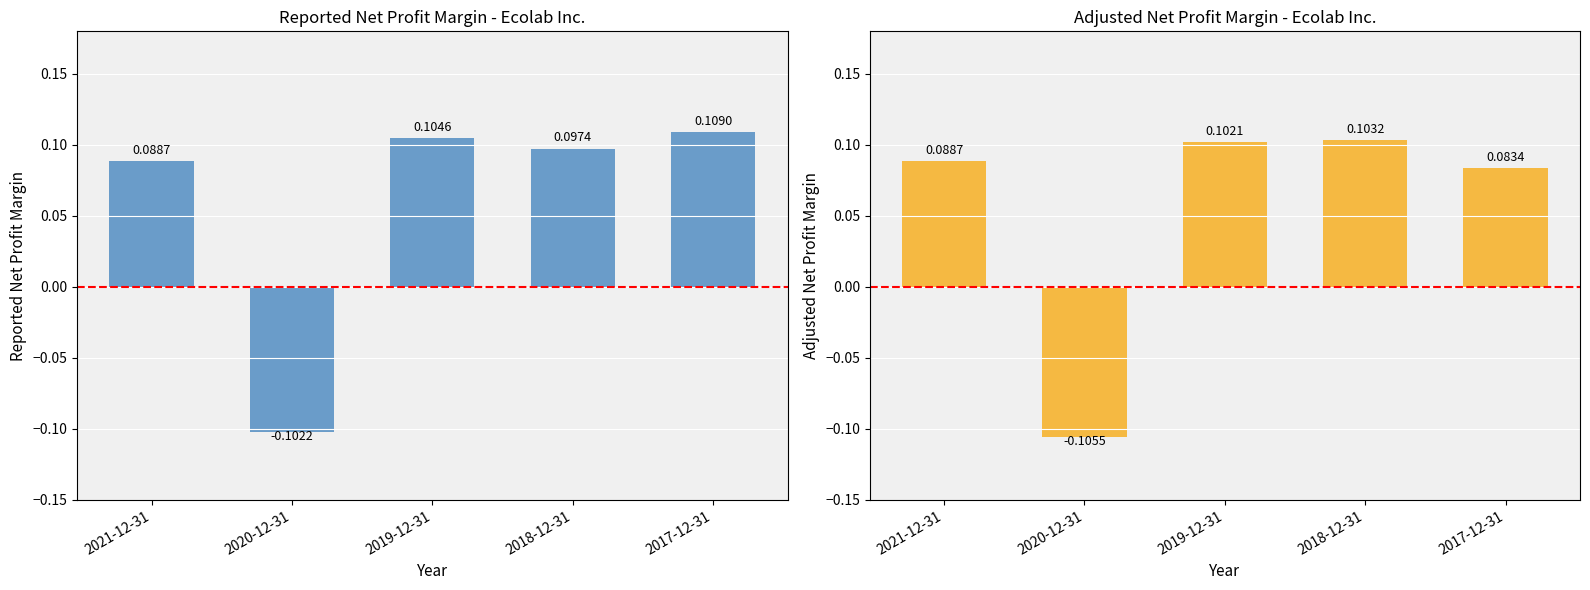

What is the sum of the Adjusted values at 2021-12-31 and 2019-12-31?

0.2